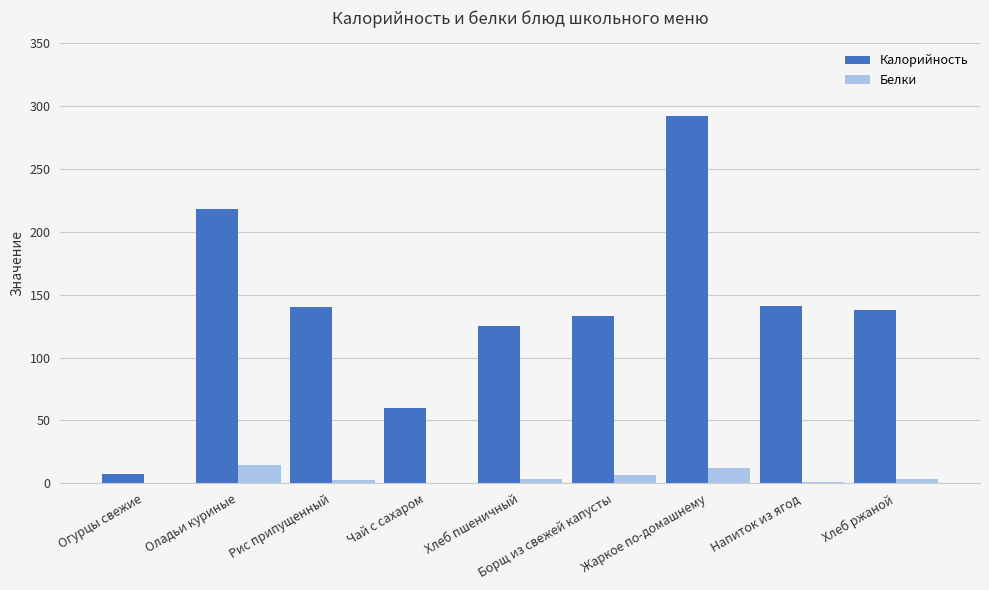

Is the value of Калорийность at Хлеб ржаной greater than the value of Белки at Борщ из свежей капусты?

Yes